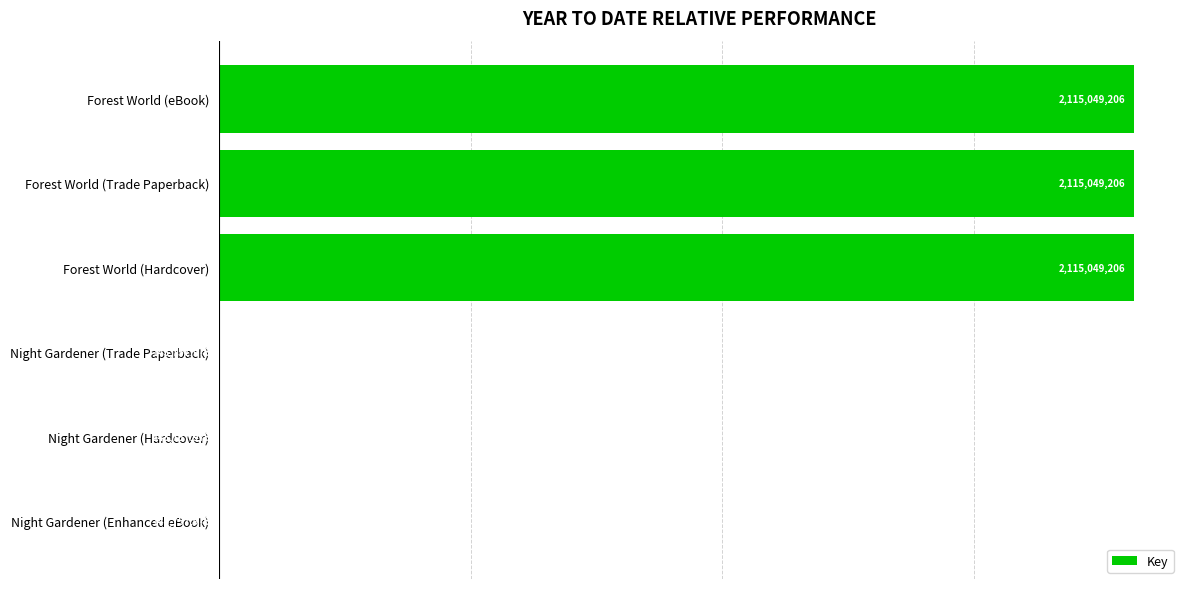

Are the bars horizontal?

Yes